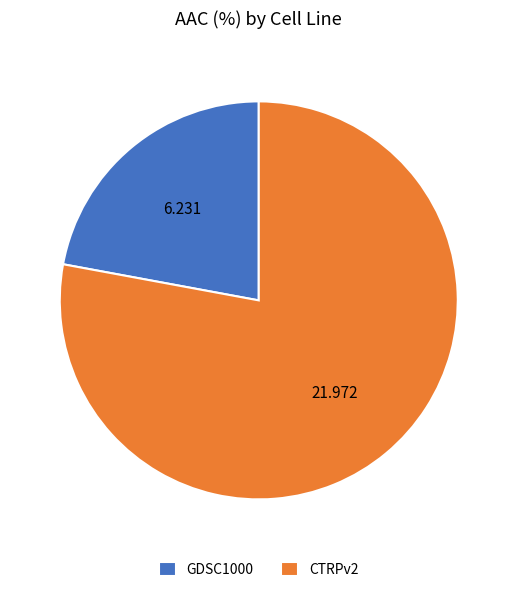

Does CTRPv2 account for over 50% of the chart?

Yes